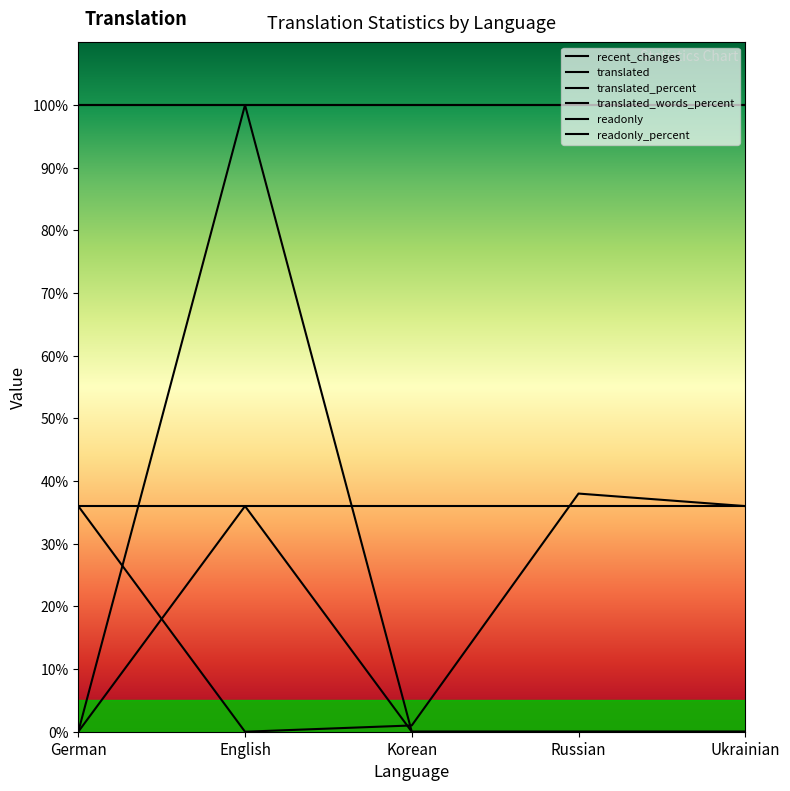

What is the value of the readonly_percent point at the 2nd from the left?

100